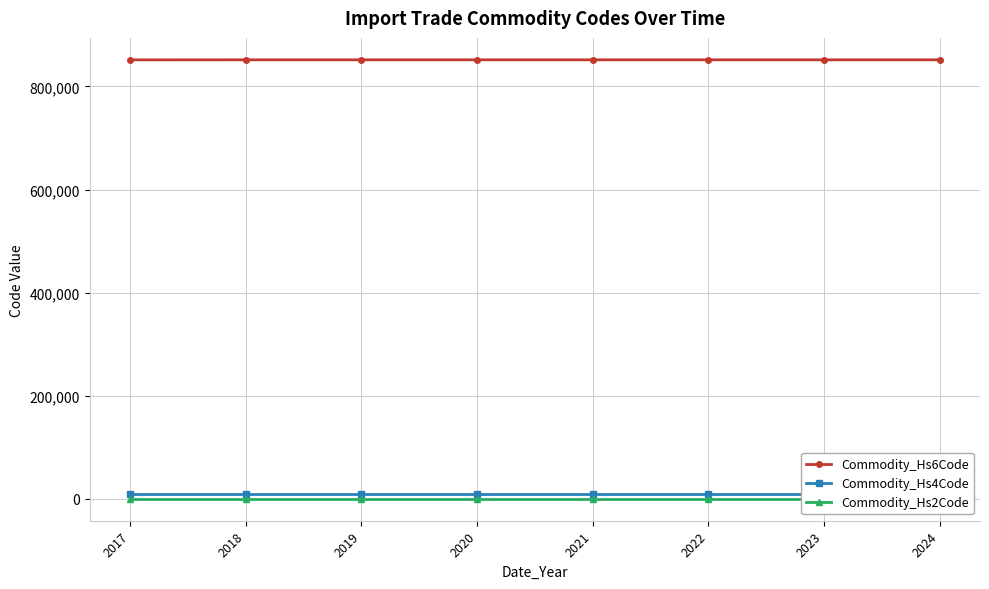

What is the average value of the Commodity_Hs4Code series?

8516